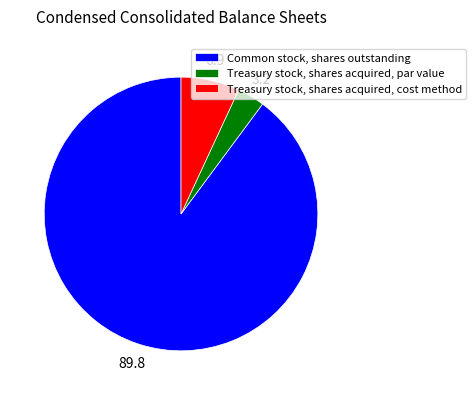

Is the sum of Common stock, shares outstanding and Treasury stock, shares acquired, cost method greater than half?

Yes